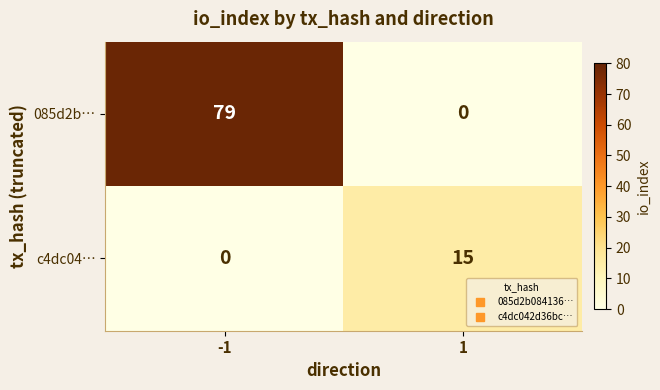

Which series has the largest total across all categories?

085d2b…